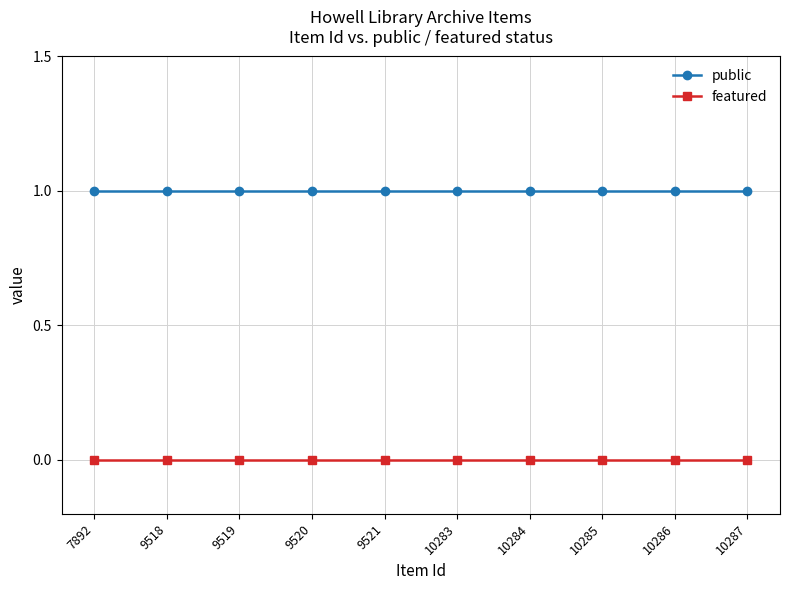

True or false: featured and public intersect in this chart.

False